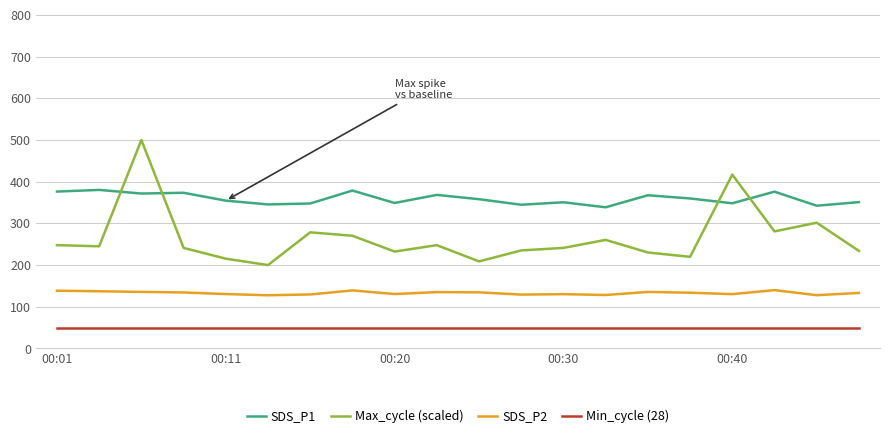

True or false: Min_cycle (28) and SDS_P1 intersect in this chart.

False